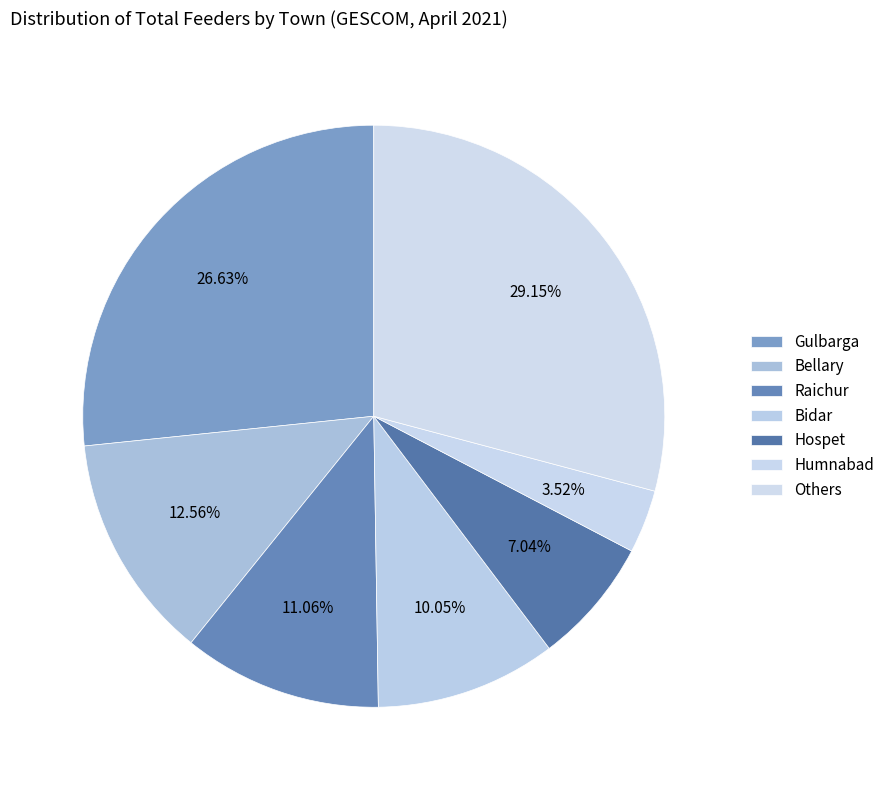

How many slices are in this pie chart?

7